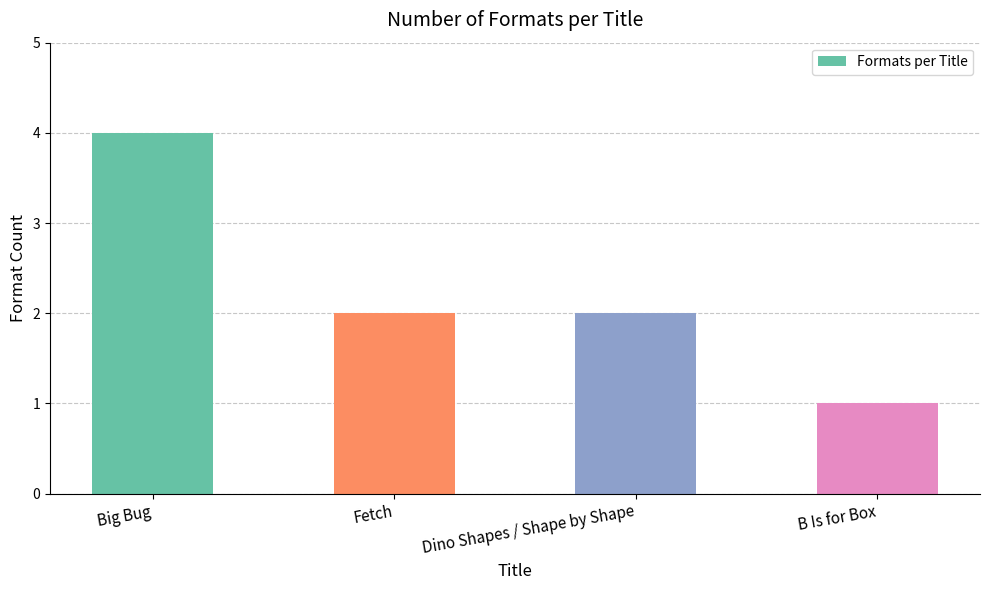

Is it true that the value at Fetch is 3?

False